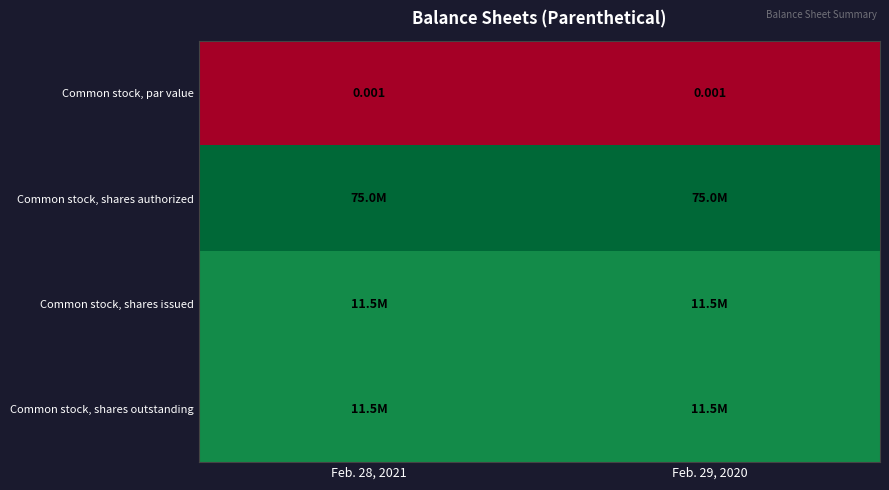

Which category has the highest value in the Common stock, par value series?

Feb. 28, 2021